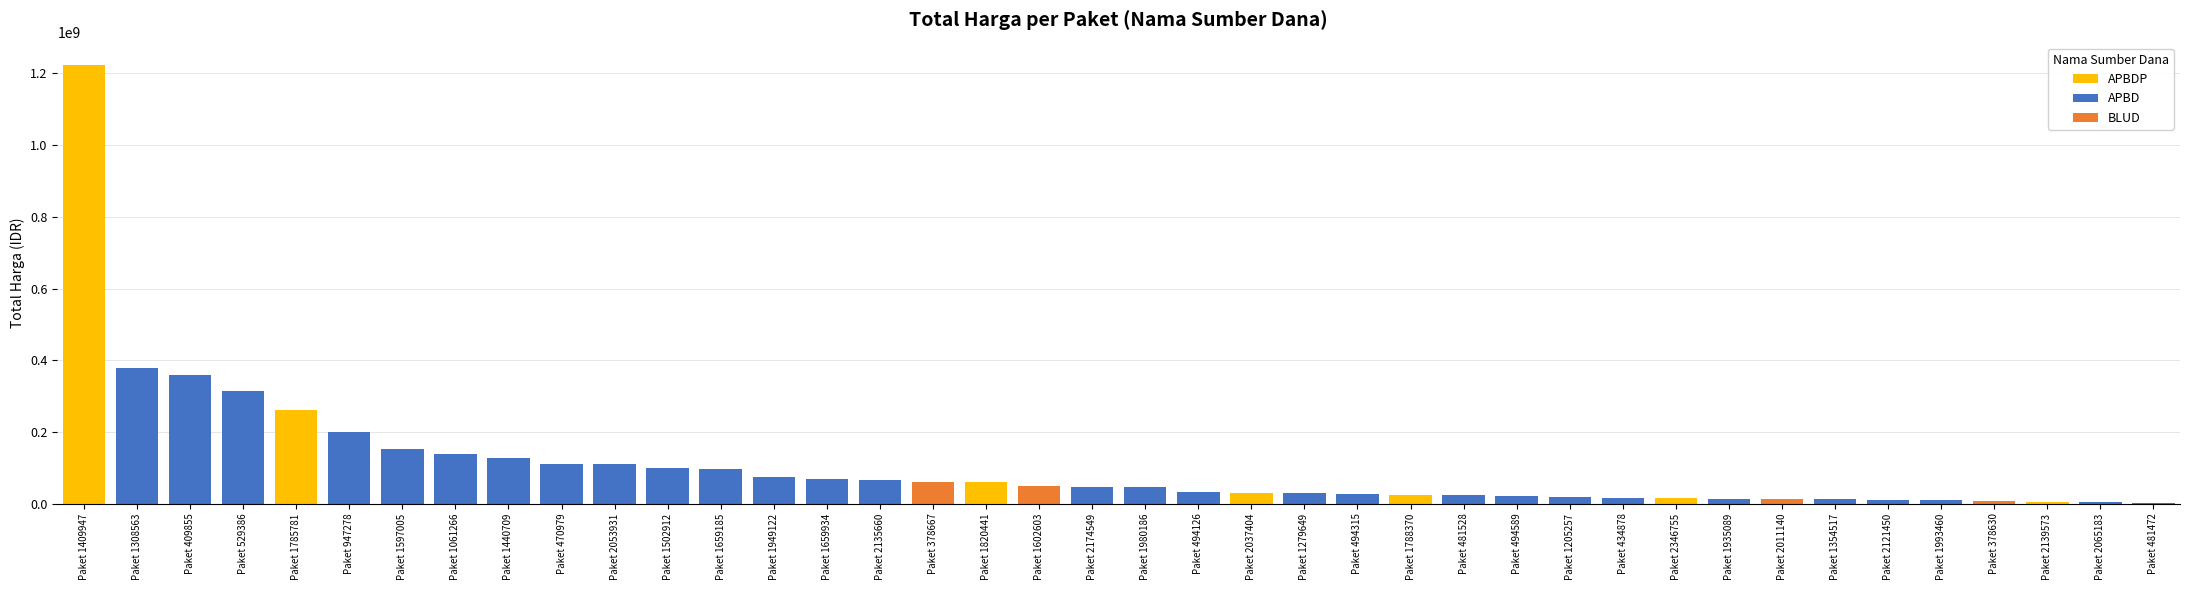

What is the smallest value displayed?

2395750